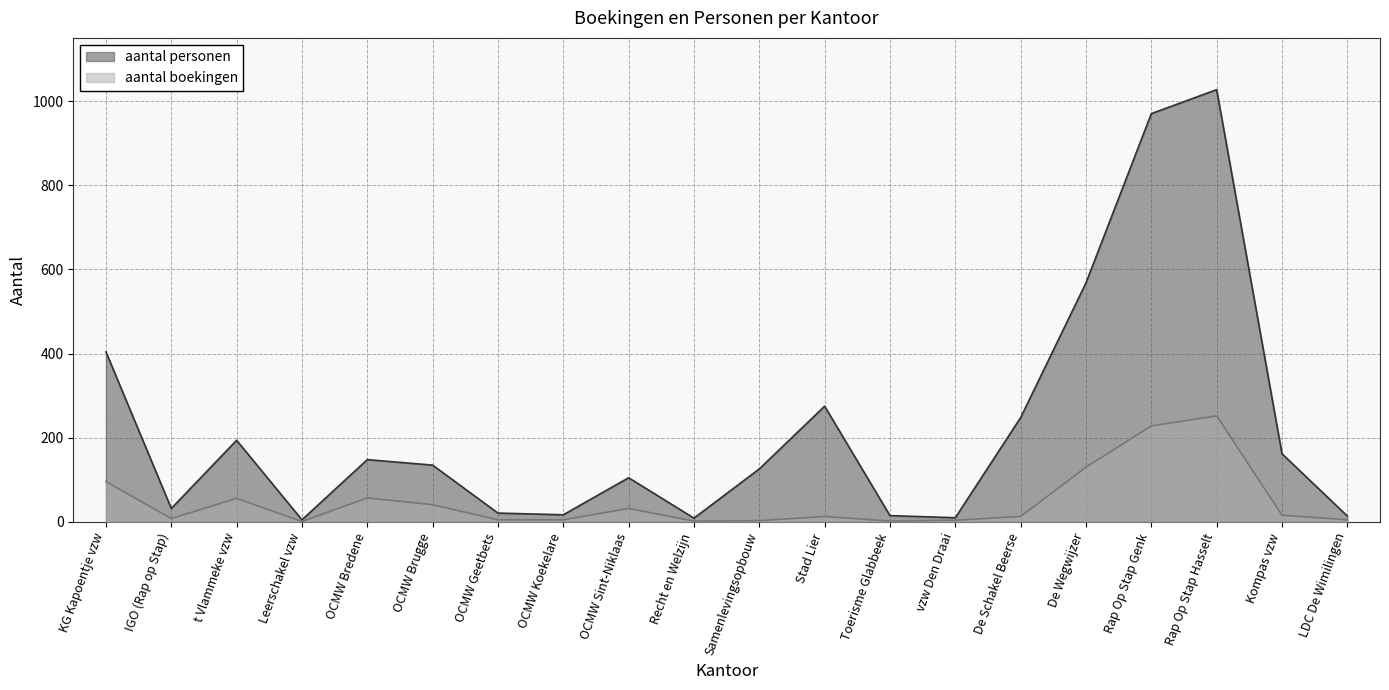

Where is the first local maximum for aantal boekingen?

t Vlammeke vzw